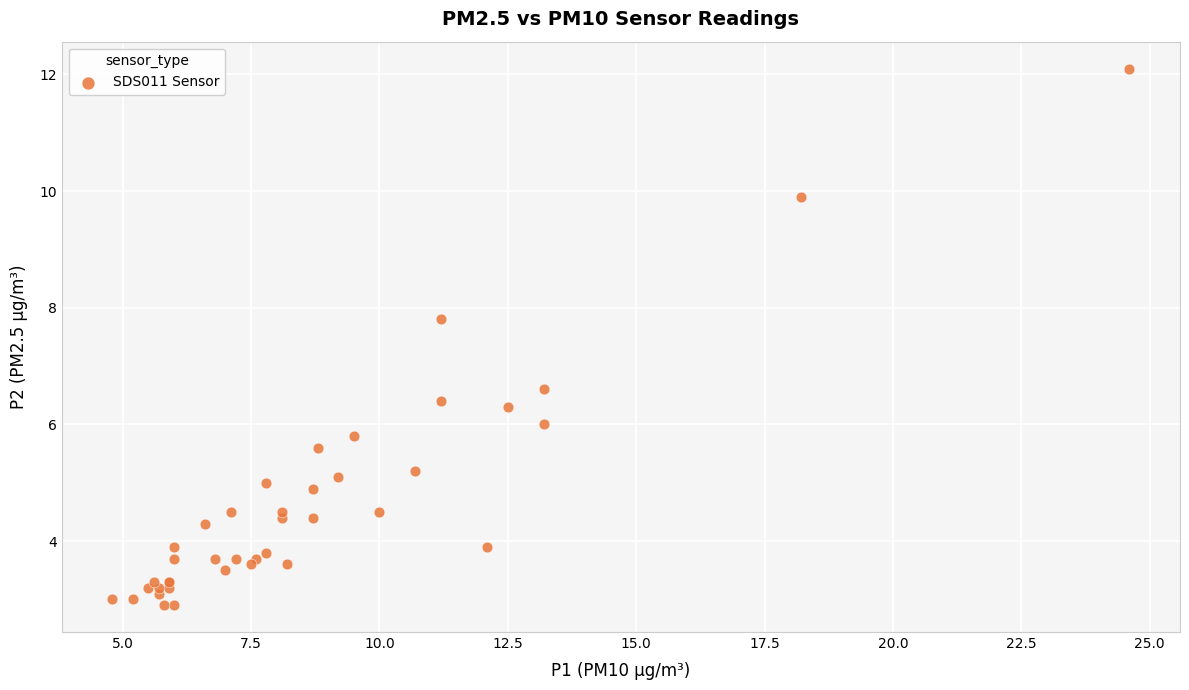

What Y value in the scatter plot is closest to 7?

6.6